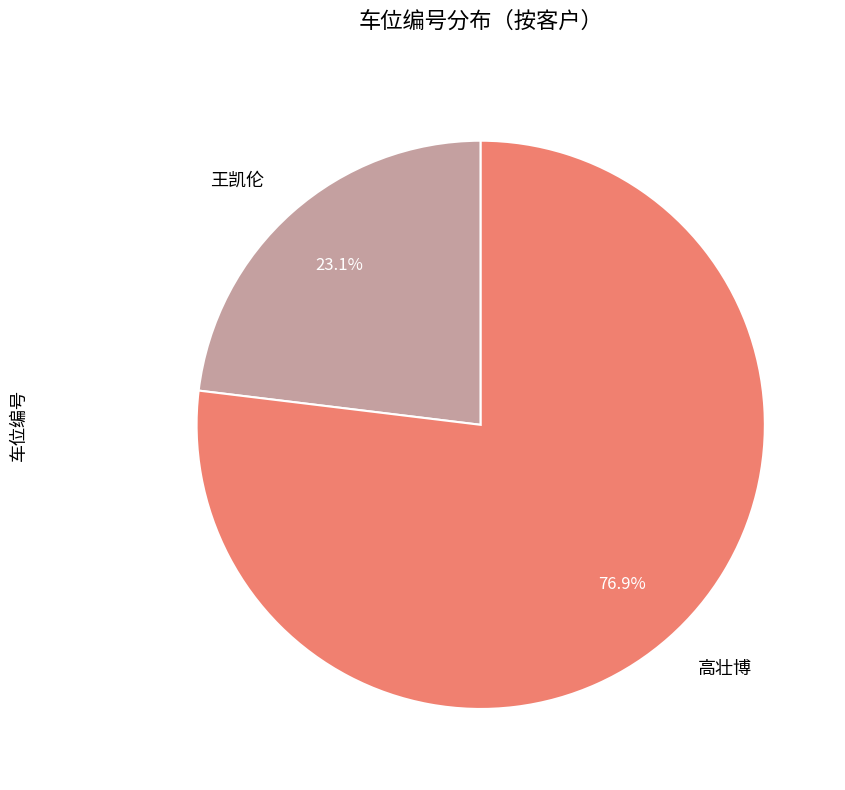

What is the majority slice?

高壮博